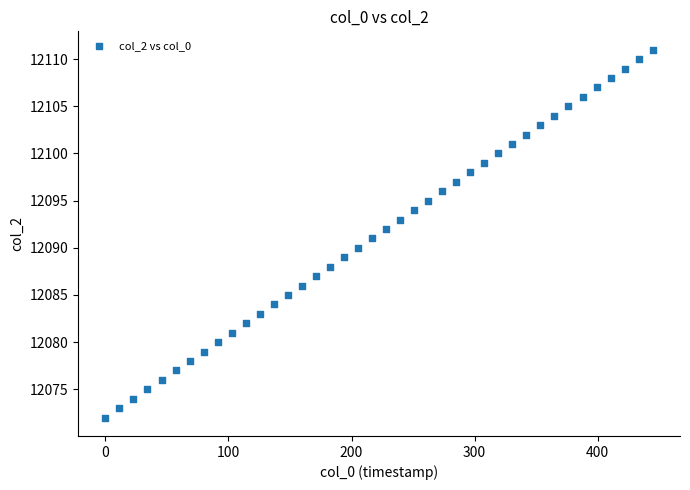

What is the range of Y values (max minus min)?

39